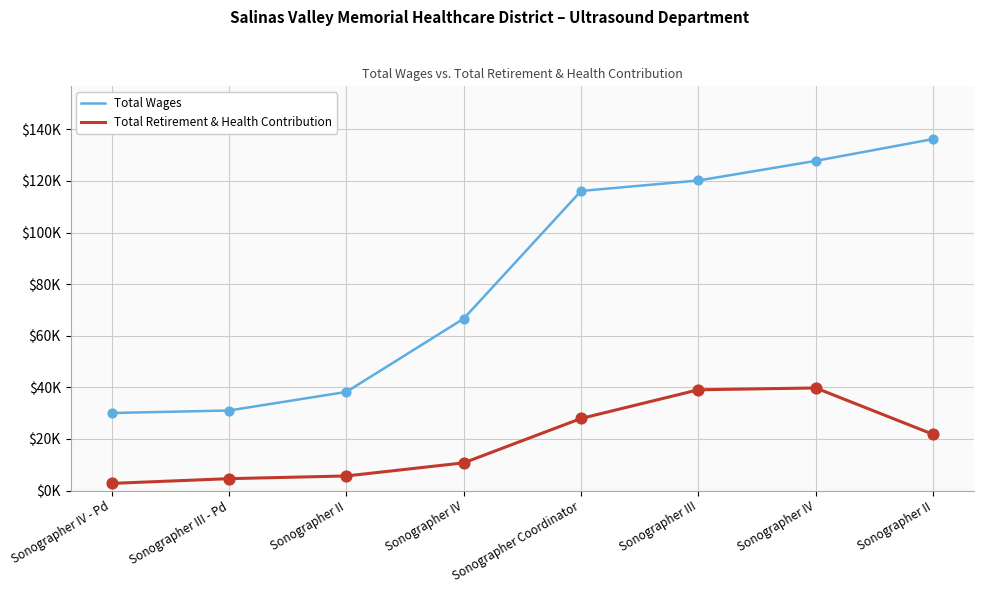

At which category is the sum across all series the highest?

Sonographer IV